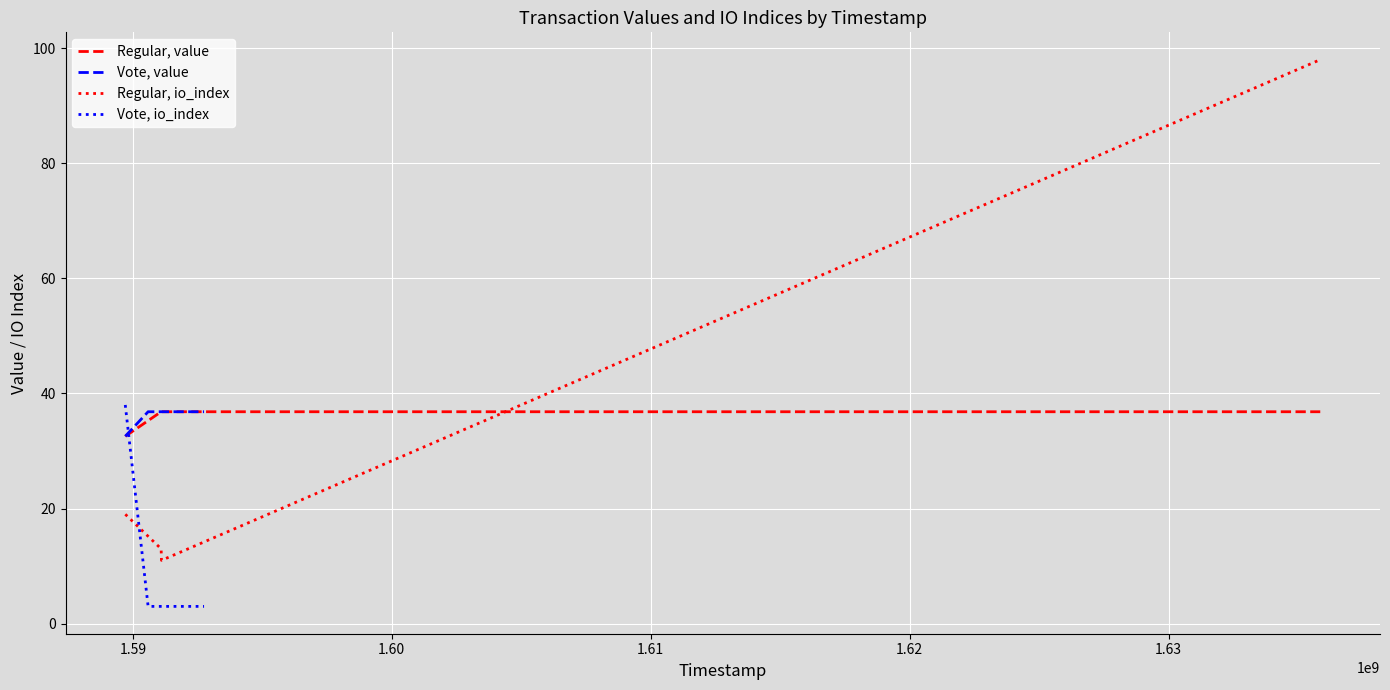

What is the sum of all Regular, io_index values?

141.0